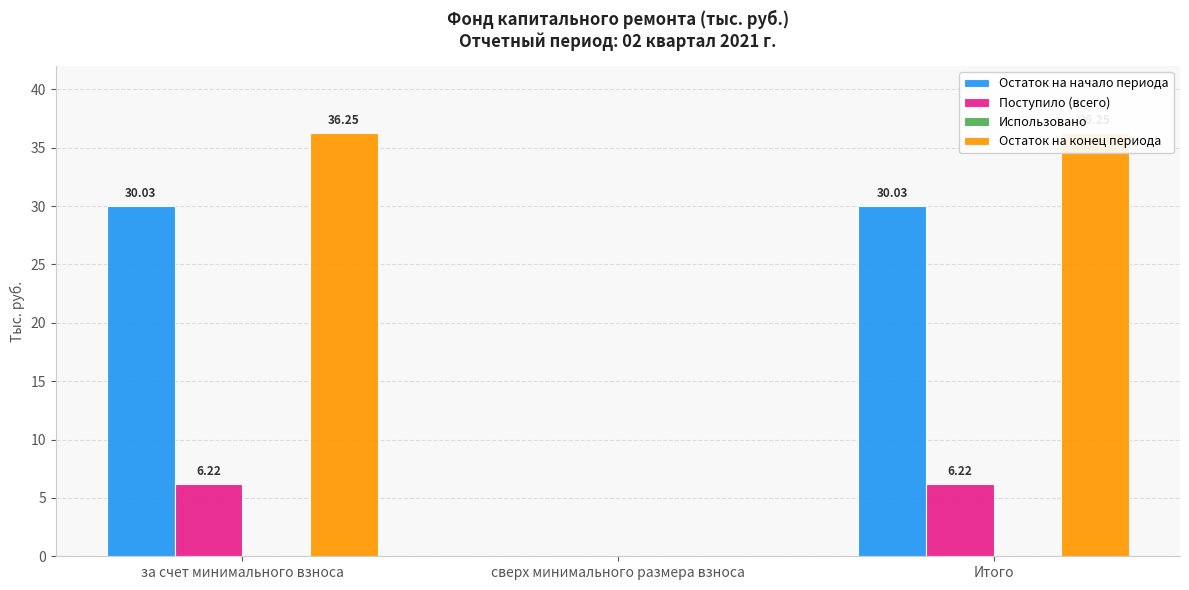

At which label does Остаток на начало периода reach its peak?

за счет минимального взноса